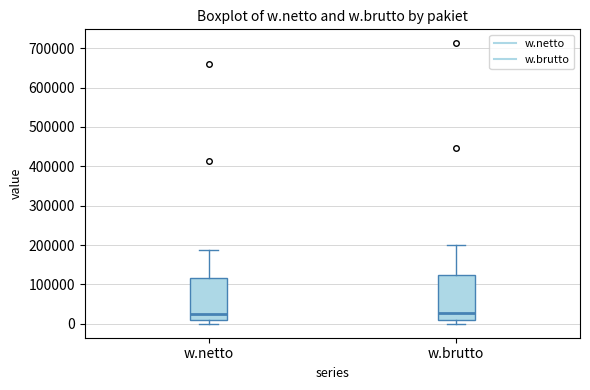

Where is the lower edge of the box for w.brutto on the y-axis? The values are not printed on the chart, so give them approximately, as read against the axis.

10000